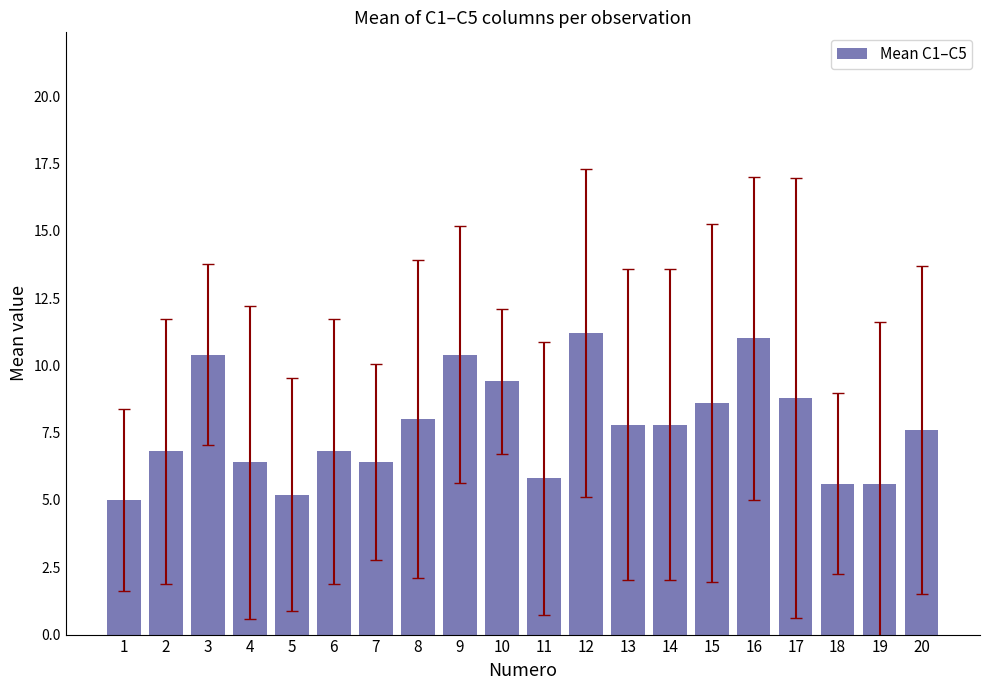

The chart shows a value of 6.4 at 4. True or false?

True